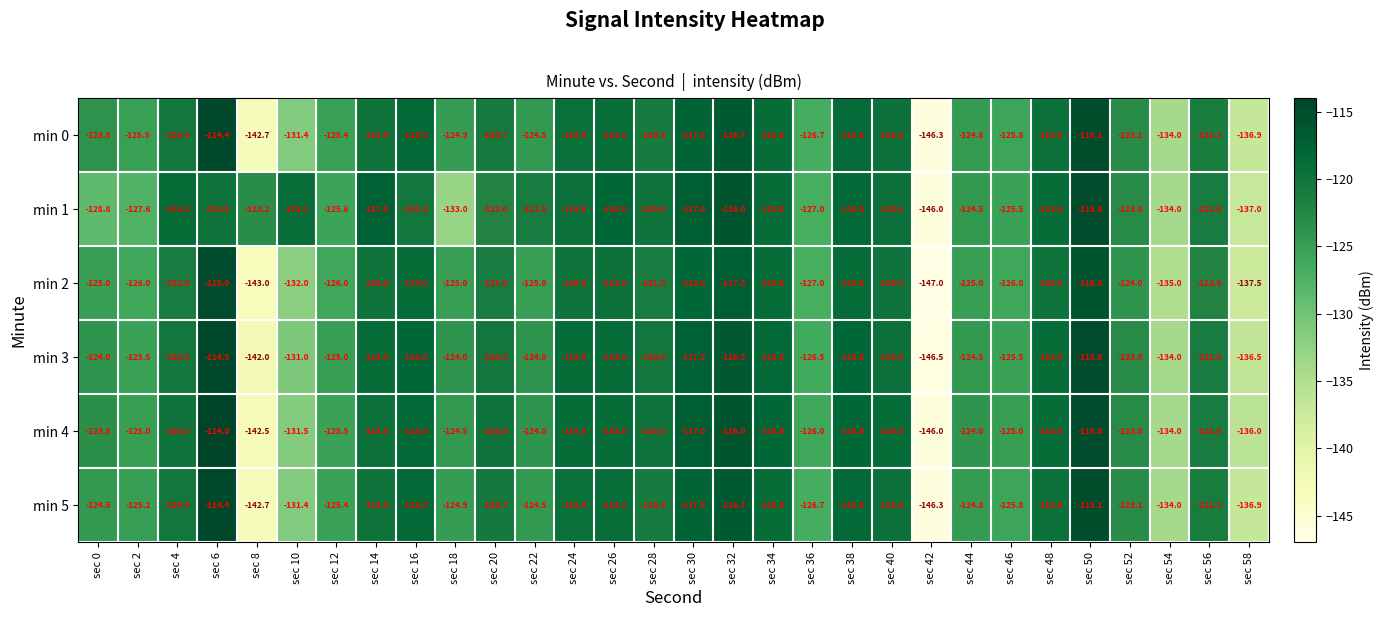

At which label is min 5 closest to -130?

sec 10